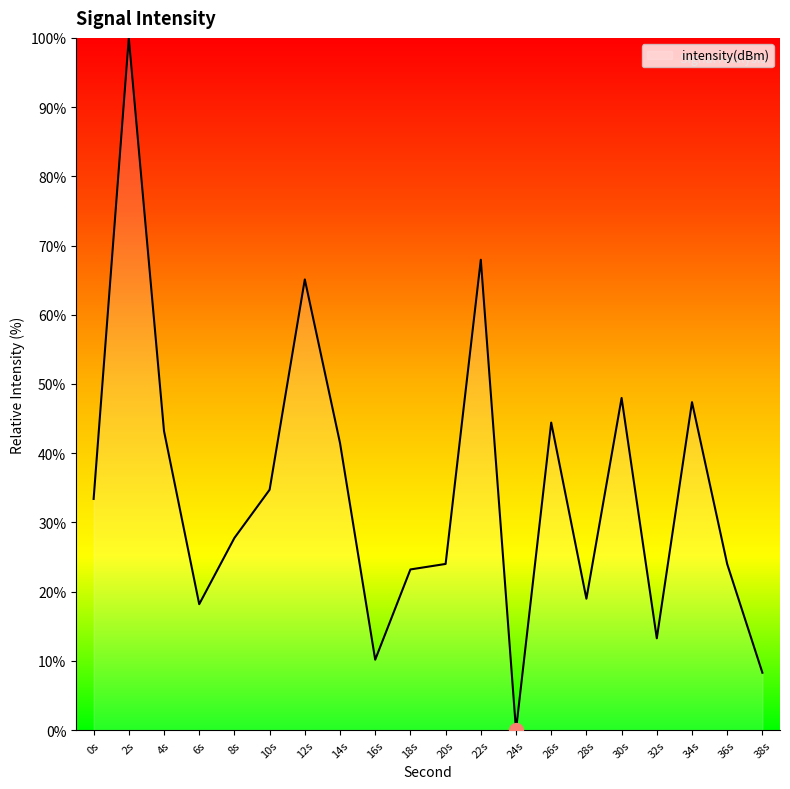

Which category has the lowest value across all series?

24s